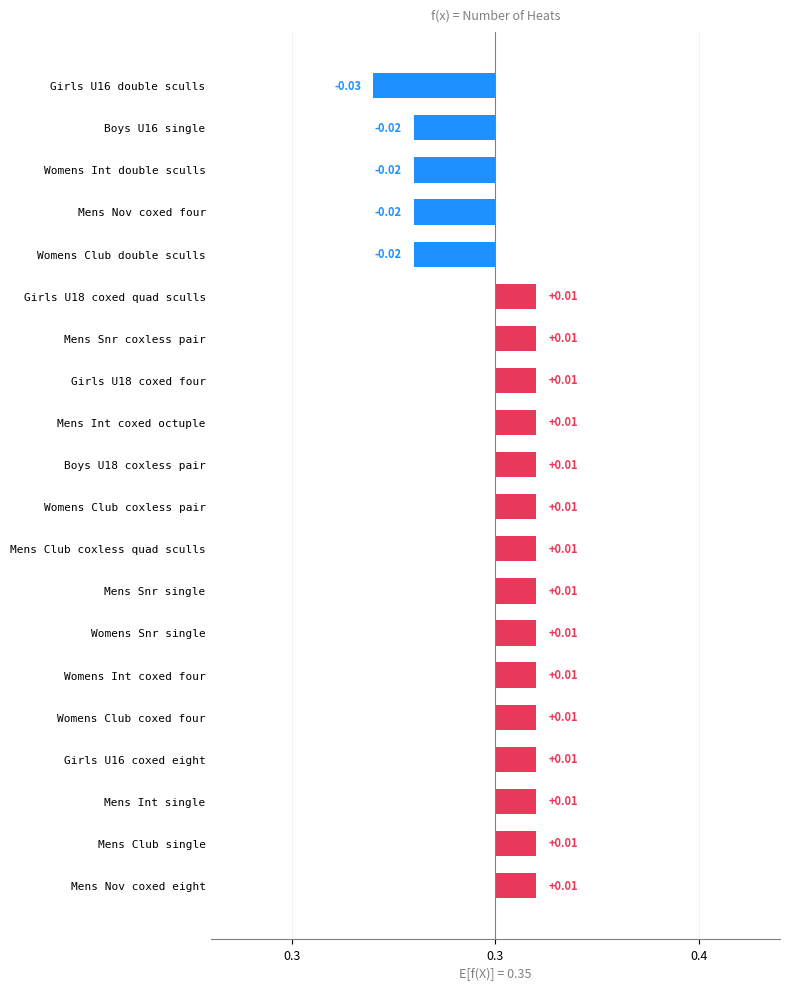

What is the sum of the values at 1 and counts?

4